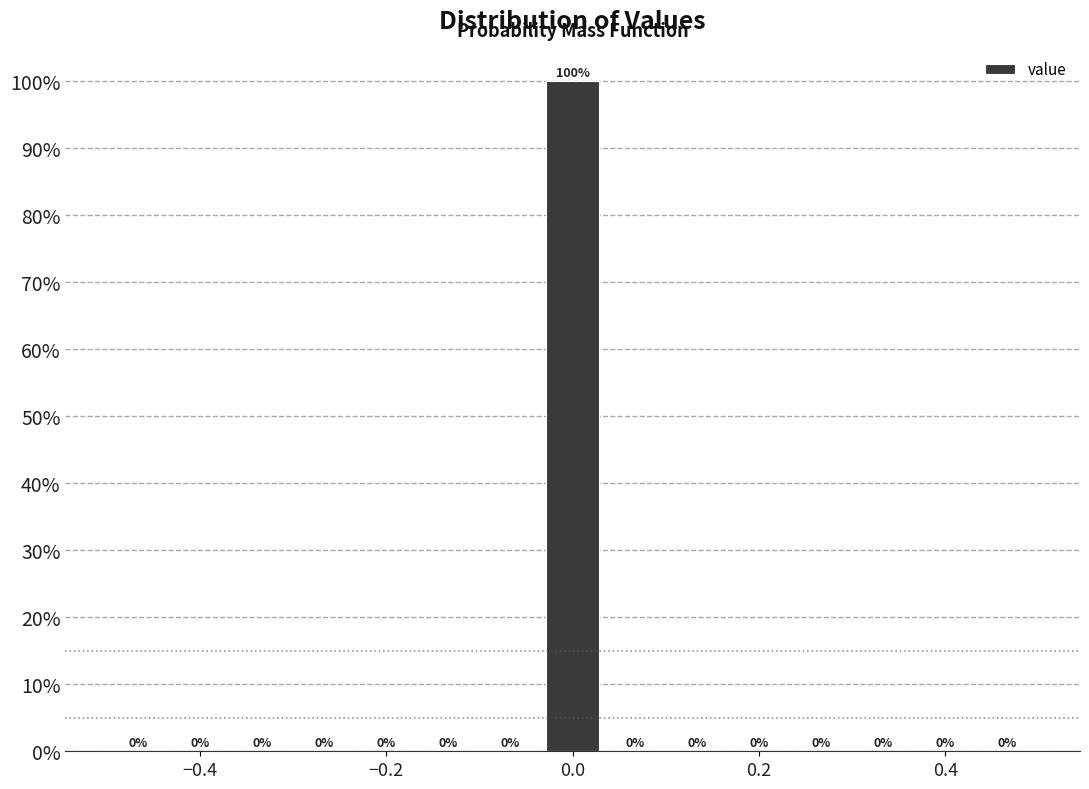

Read against the x-axis, roughly where is the centre of the tallest bar?

0.00